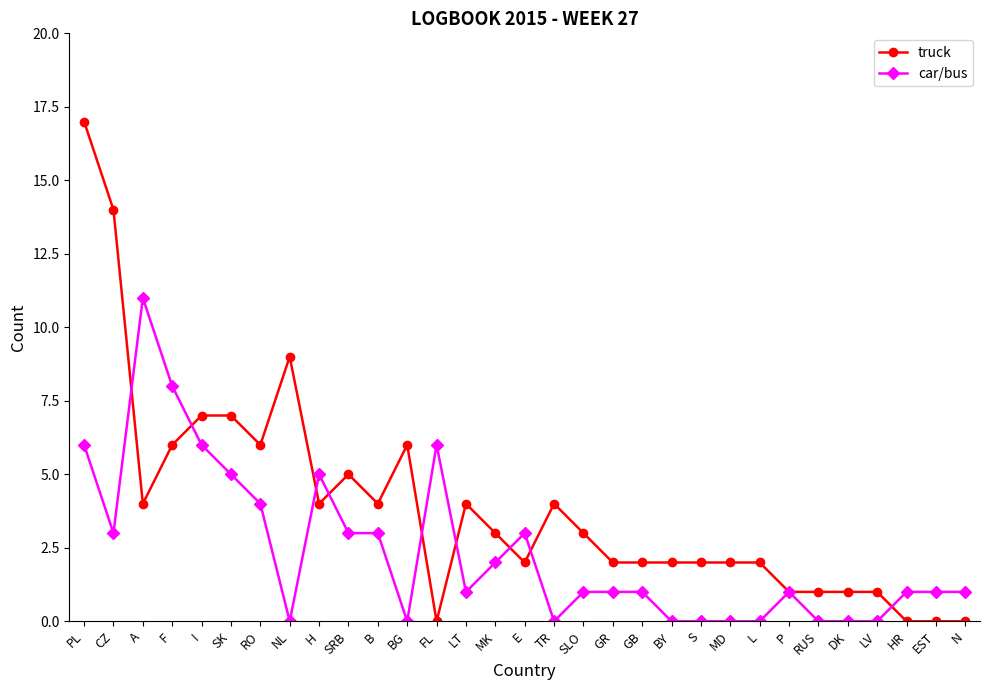

How many lines are shown in the chart?

2